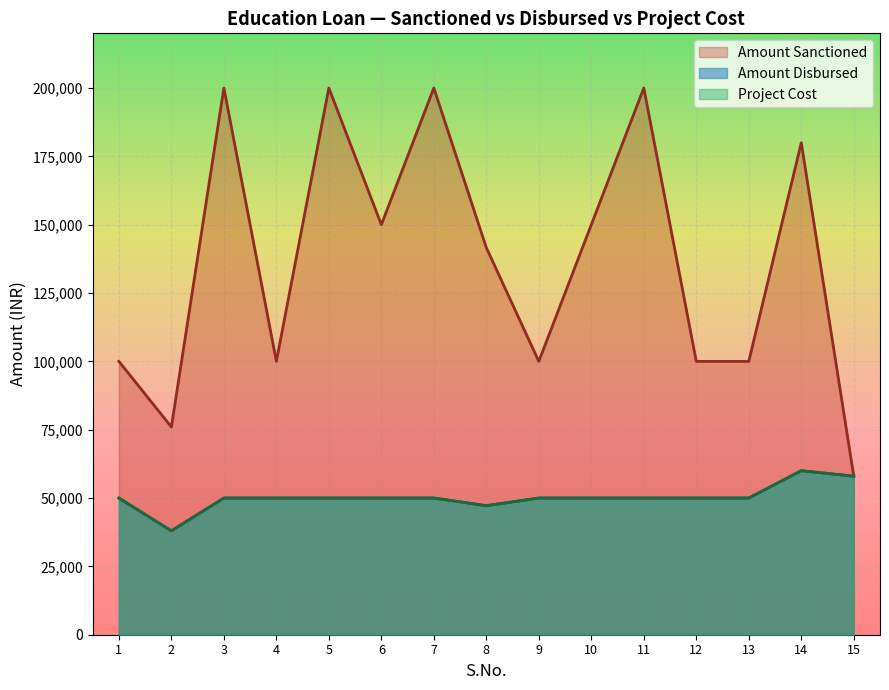

At which category does Amount Disbursed reach its first local peak?

14